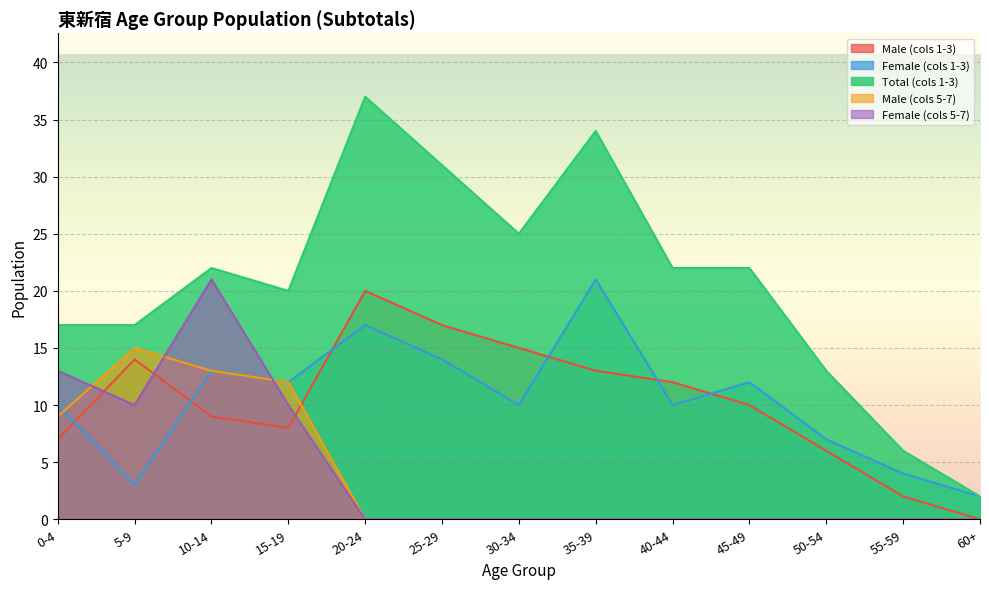

What position from the right is 40-44?

5